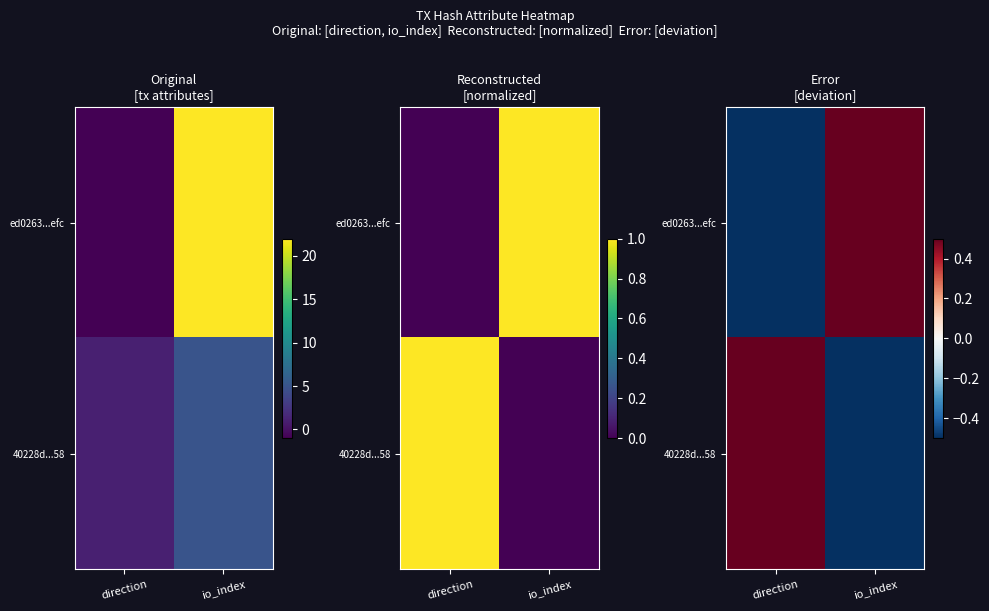

The ed0263...efc series shows 0.9 at io_index. True or false?

False